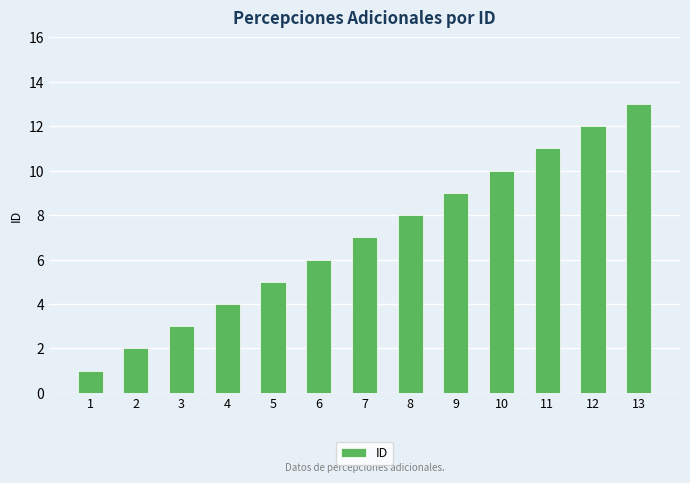

Reading right to left, list all the values displayed in this chart.

13	12	11	10	9	8	7	6	5	4	3	2	1